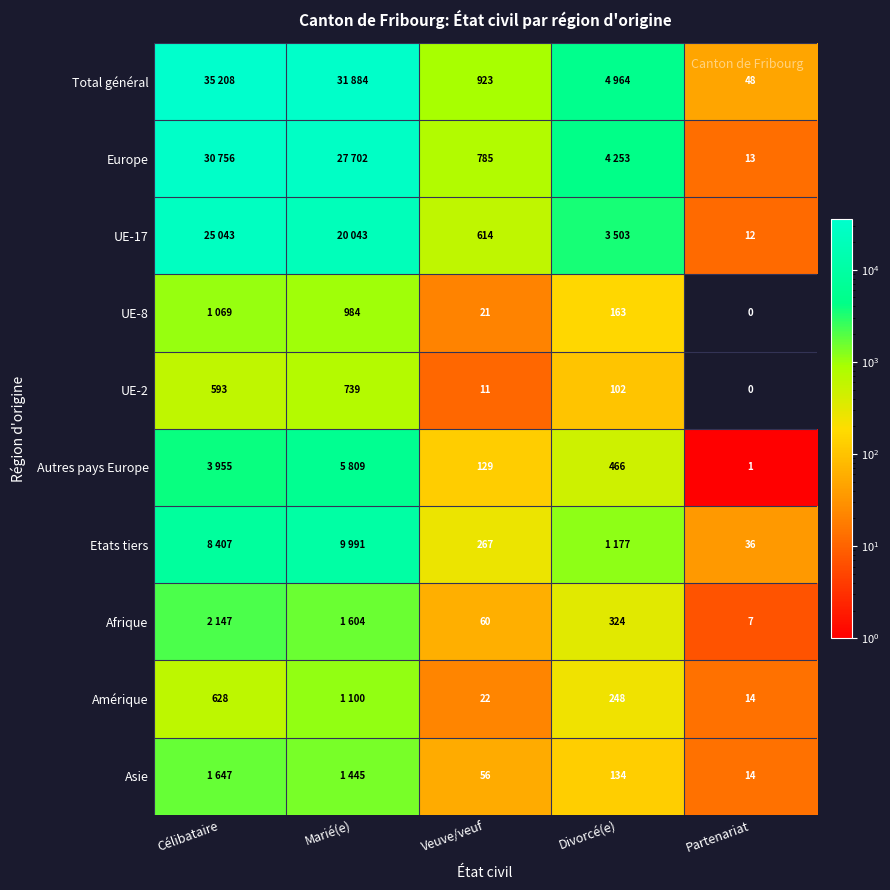

How many series are shown in this chart?

10